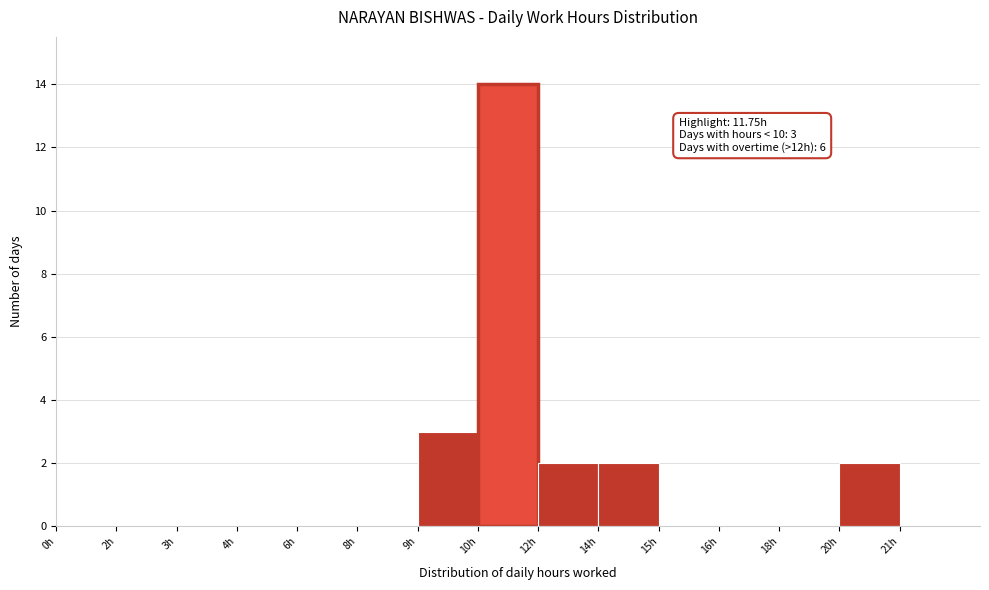

Reading left to right, list all the values displayed in this chart.

0h=0	2h=0	3h=0	4h=0	6h=0	8h=0	9h=3	10h=14	12h=2	14h=2	15h=0	16h=0	18h=0	20h=2	21h=0